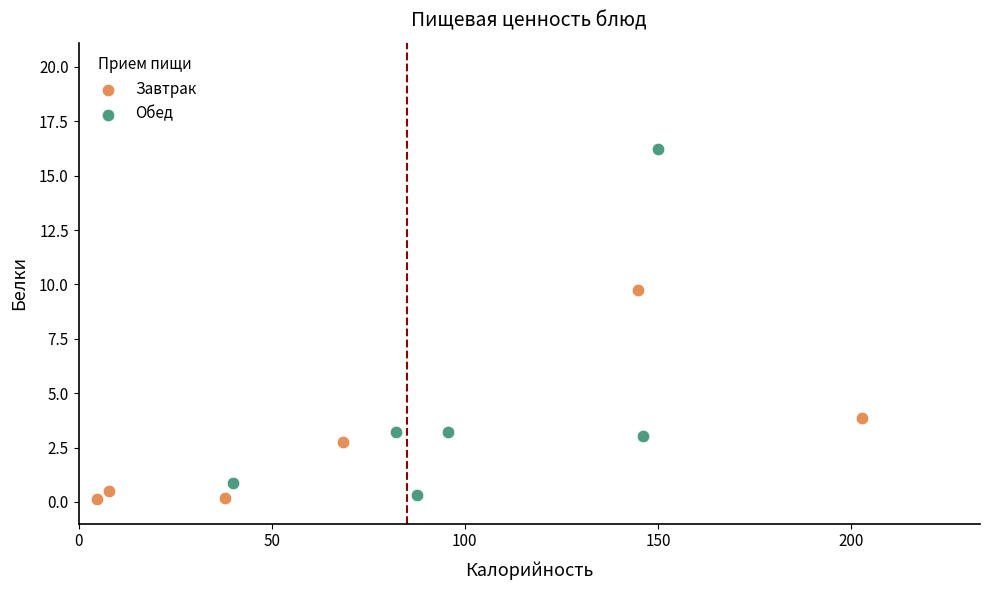

Which series has the largest Y range (max minus min)?

Обед